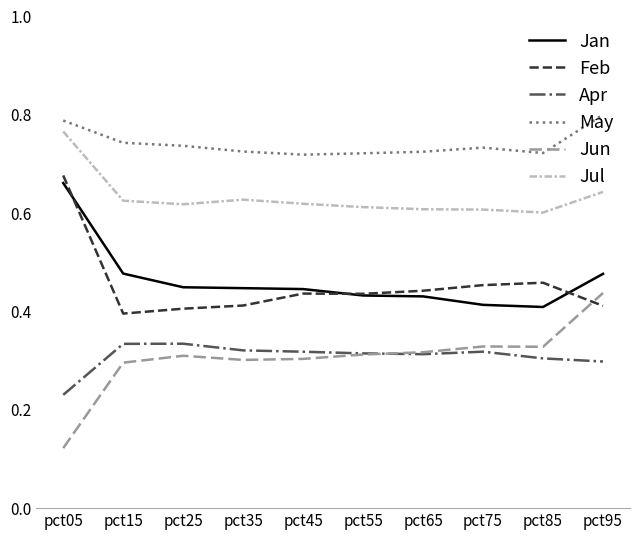

Is this an area chart (filled region under the line)?

No